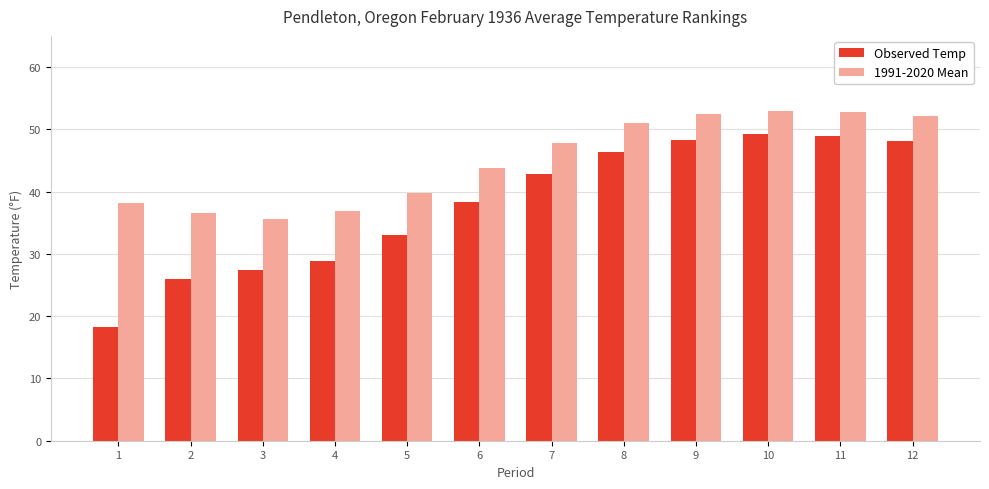

What value does the 1991-2020 Mean series have at 8?

51.0